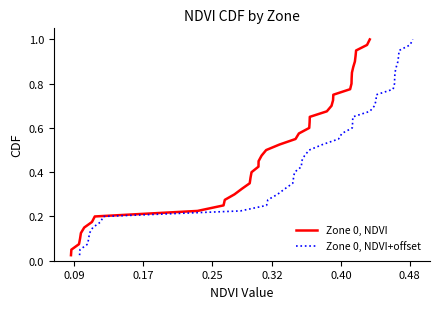

At which label is Zone 0, NDVI closest to 0?

0.09